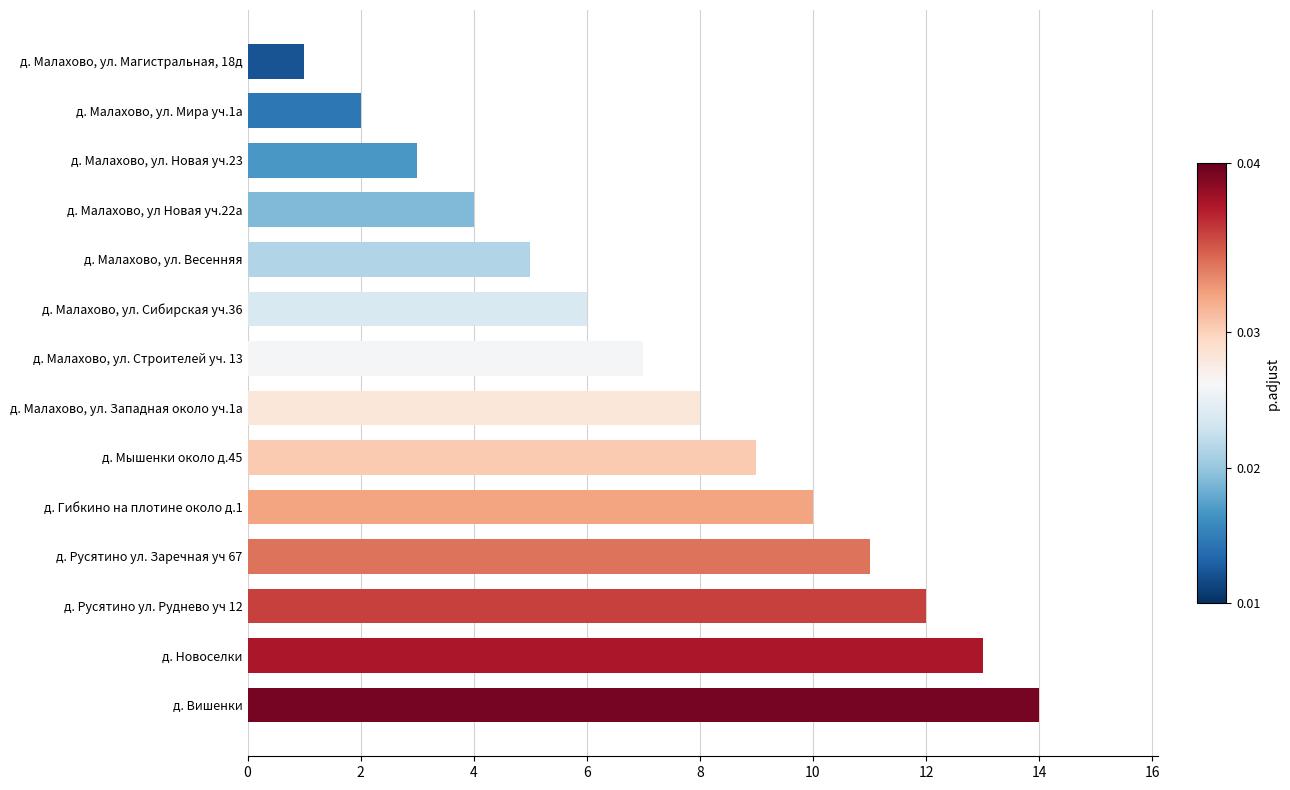

Where is the data nearest to the value 7?

д. Малахово, ул. Строителей уч. 13